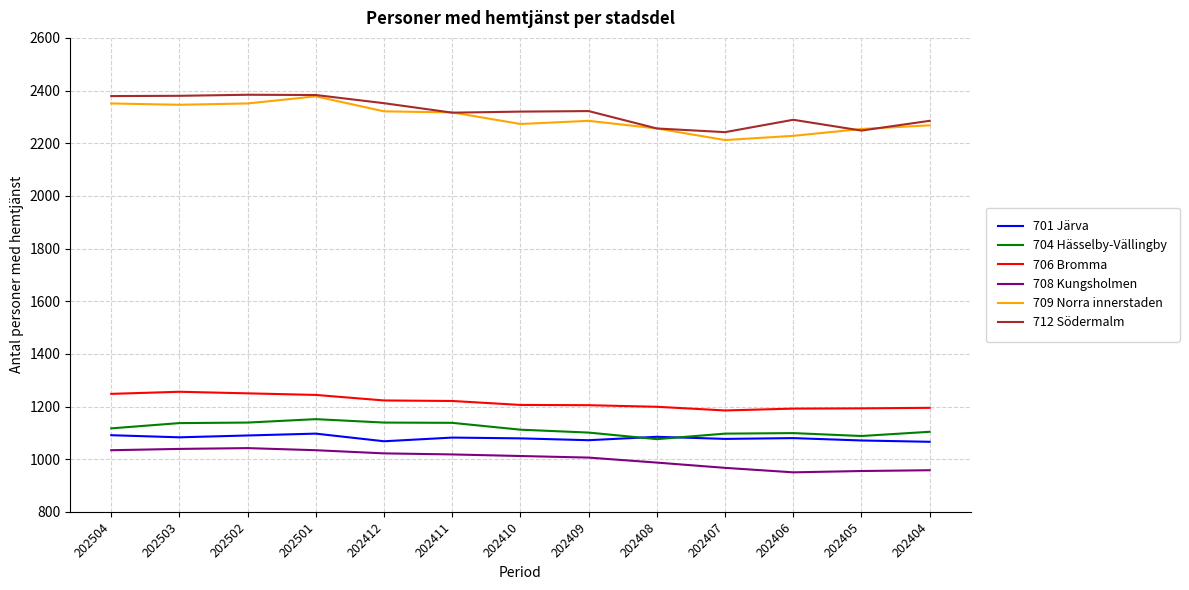

What is the maximum value for 709 Norra innerstaden?

2378